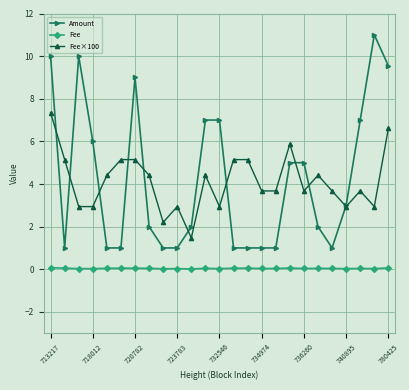

At how many categories does at least one series exceed 1?

25